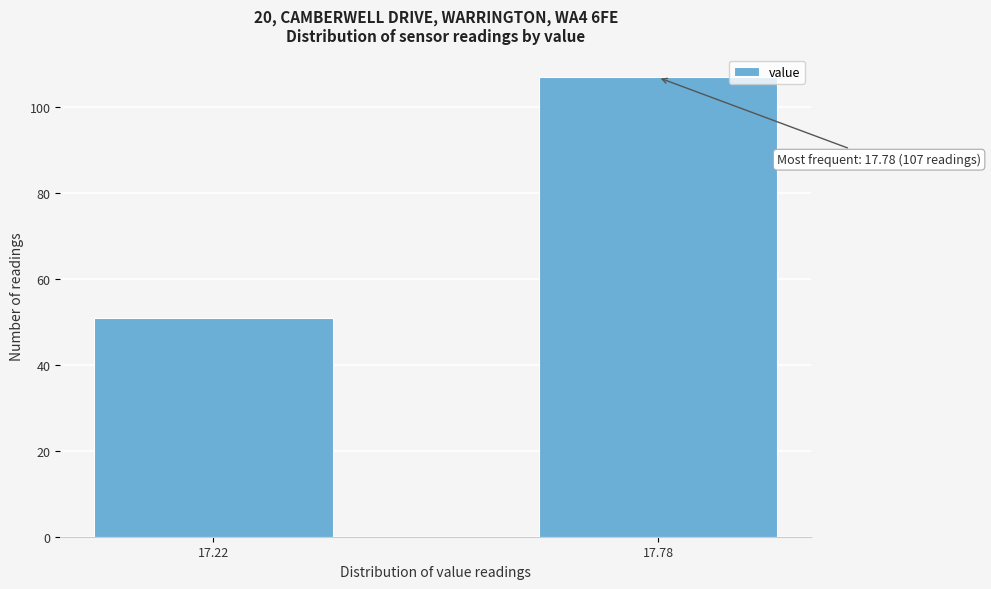

Reading left to right, extract all data points from this chart.

17.22=51	17.78=107